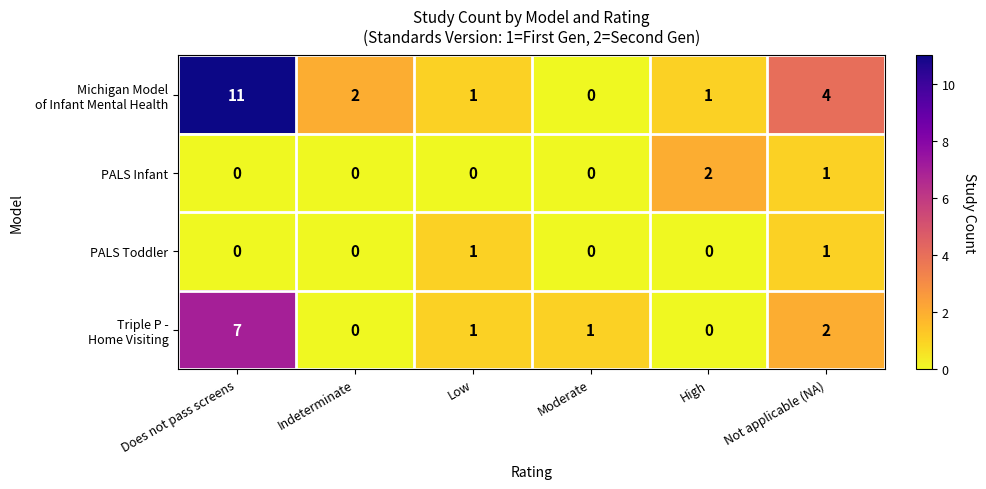

What is the greatest value displayed?

11